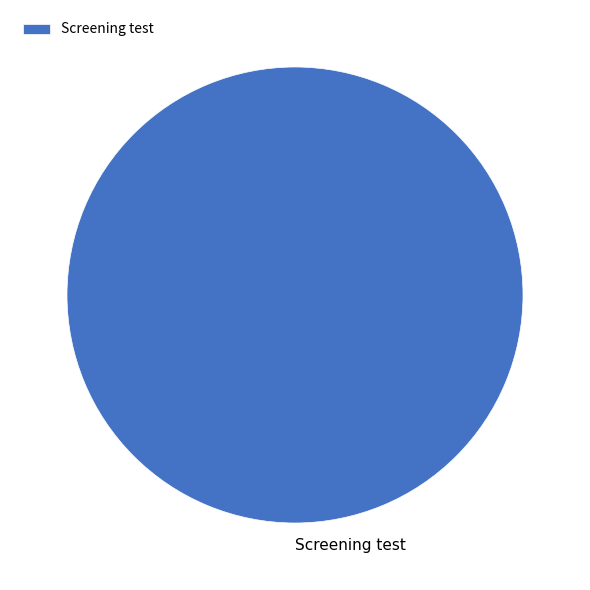

Rank the categories by value from lowest to highest.

Screening test